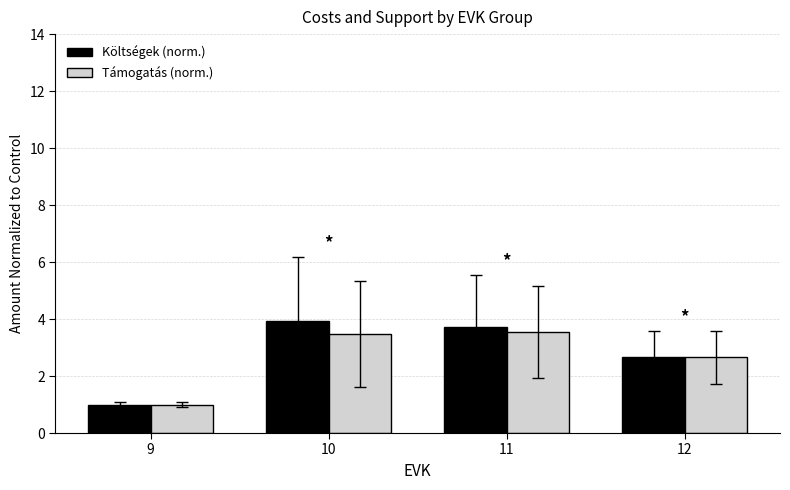

At which label is Költségek (norm.) closest to 2?

12